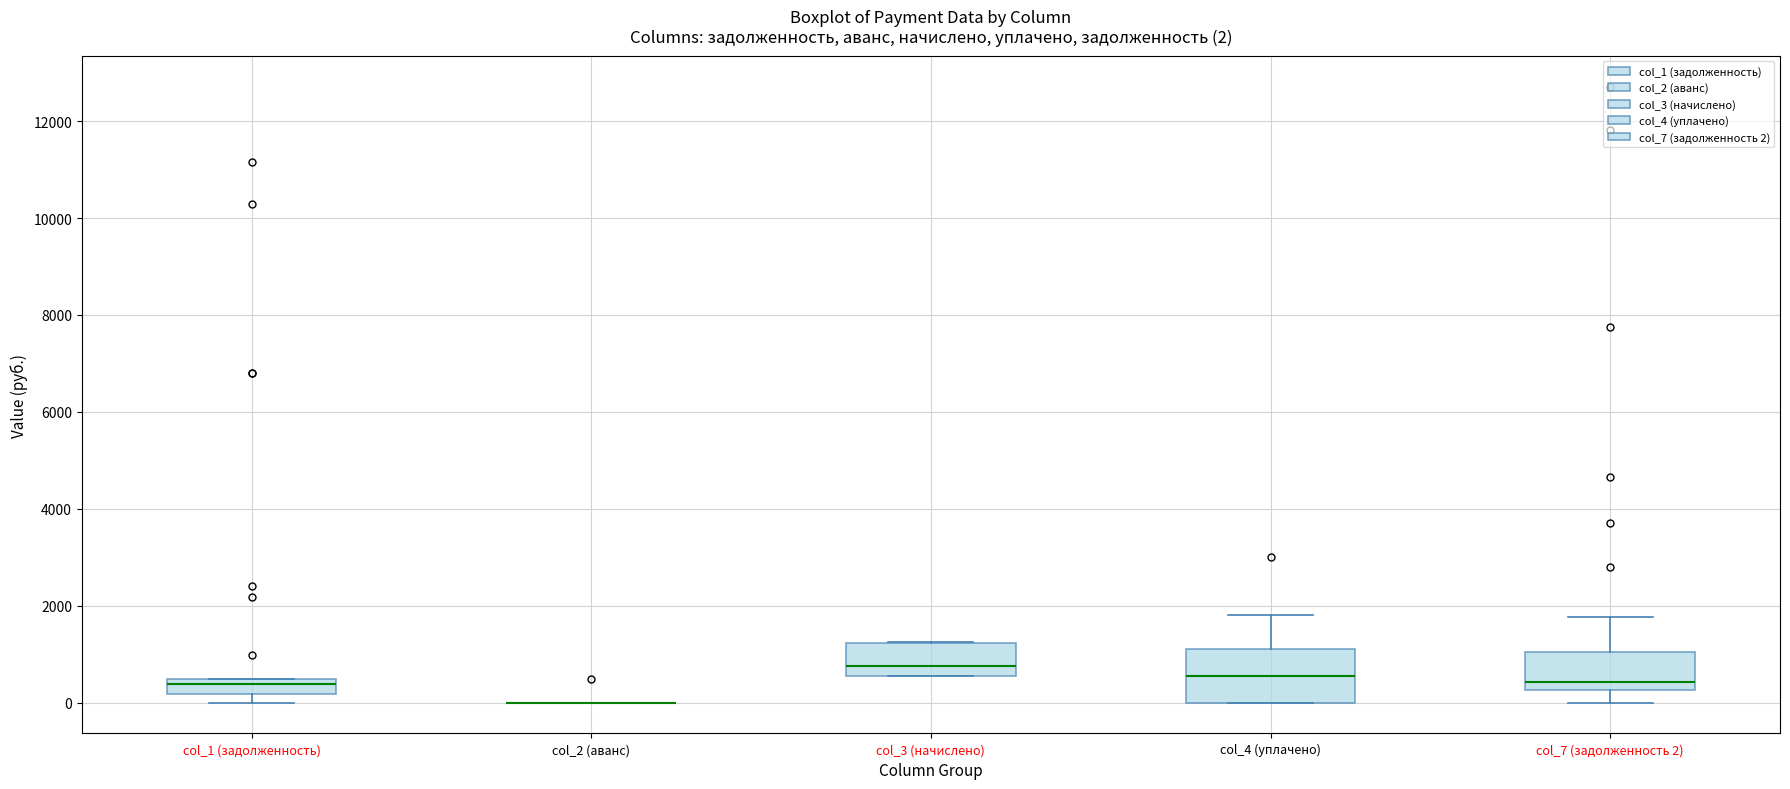

Which box is the tallest, from its lower edge to its upper edge?

col_4 (уплачено)